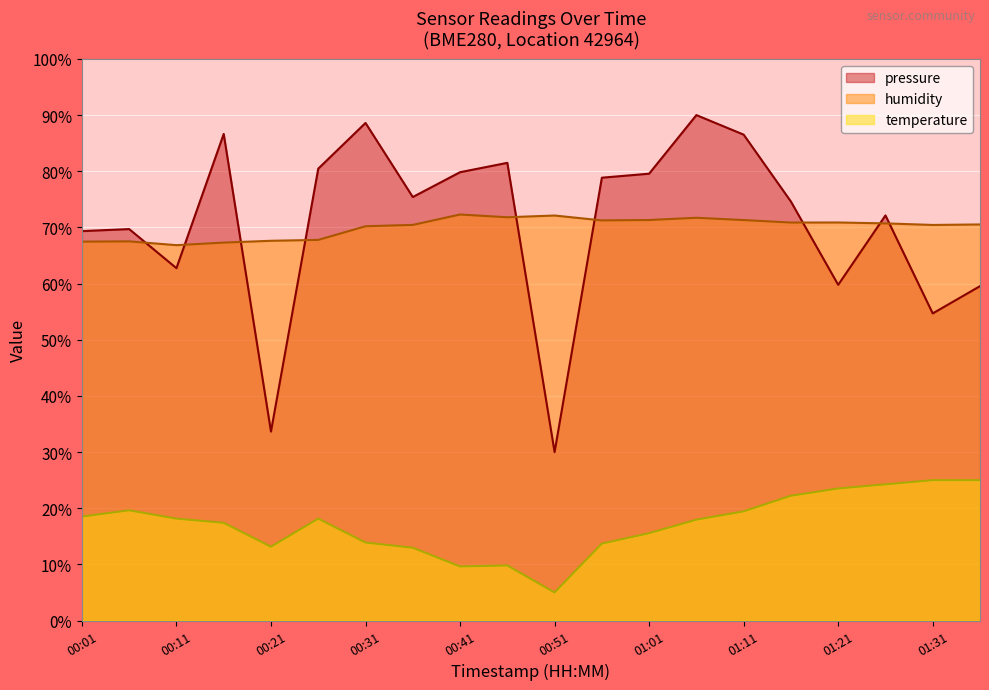

The temperature series shows 5.0 at 00:51. True or false?

True